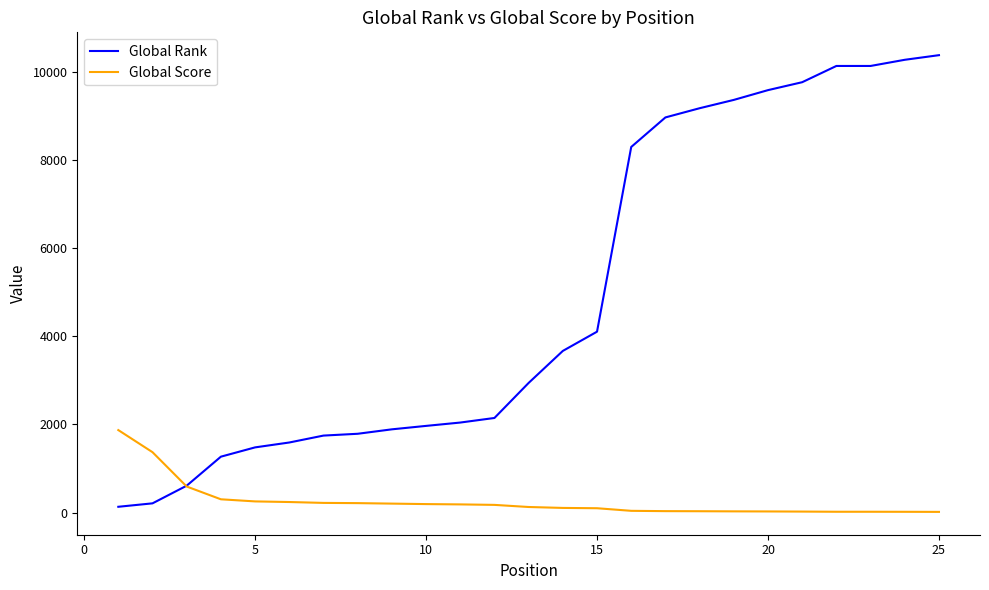

Which series has the largest total across all categories?

Global Rank